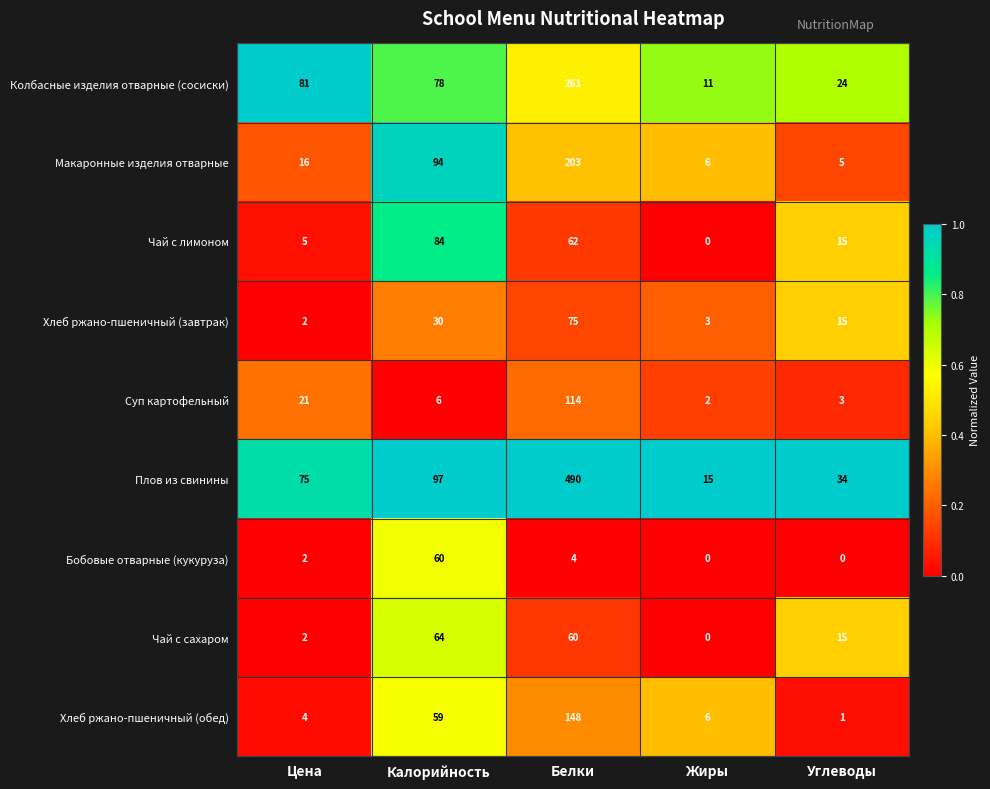

Between Цена and Жиры, which series saw the biggest shift?

Колбасные изделия отварные (сосиски)